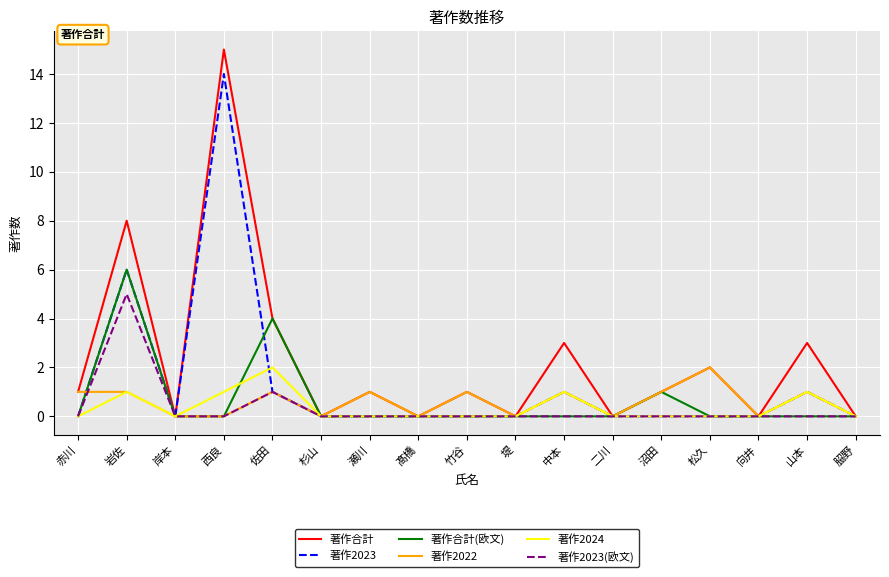

How many 著作2024 values are between 0 and 1?

16